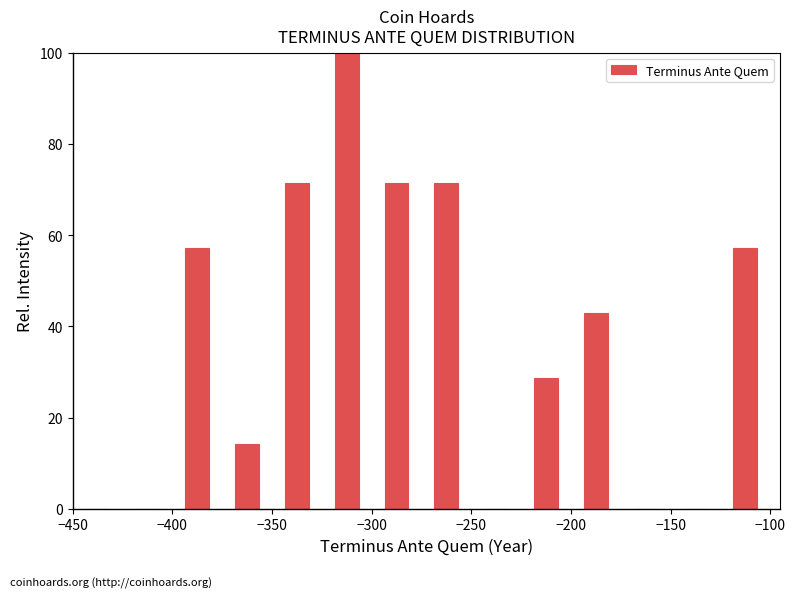

Reading left to right, list every bar in this chart as the range it spans on the x-axis followed by its height. The values are not printed on the chart, so give them approximately, as read against the axis.

-450 to -425: 0
-425 to -400: 0
-400 to -375: 58
-375 to -350: 14
-350 to -325: 72
-325 to -300: 100
-300 to -275: 72
-275 to -250: 72
-250 to -225: 0
-225 to -200: 28
-200 to -175: 42
-175 to -150: 0
-150 to -125: 0
-125 to -100: 58